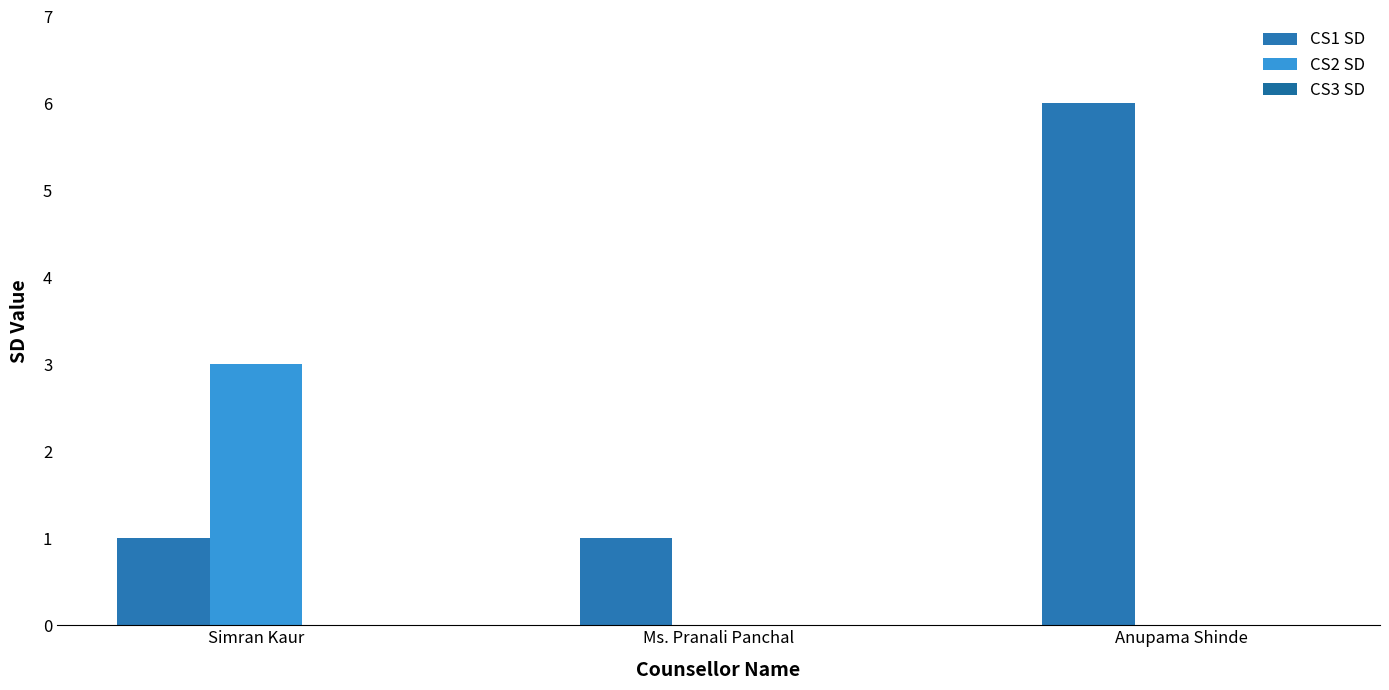

The value of CS2 SD at Ms. Pranali Panchal is 0. True or false?

True